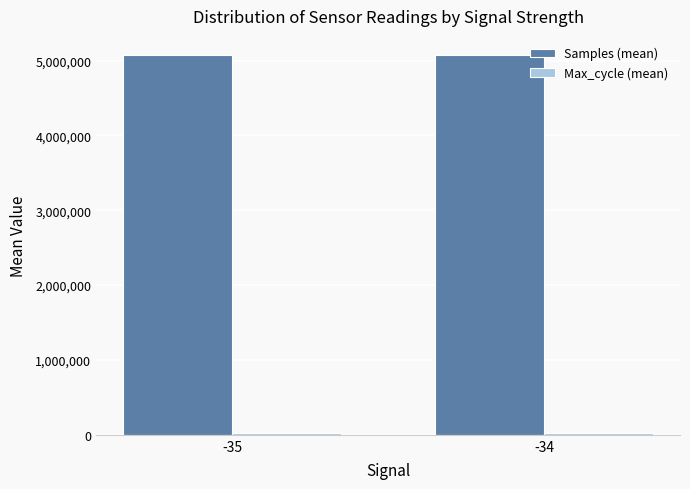

What is the value of the Samples (mean) bar at the 1st from the left?

5075350.1